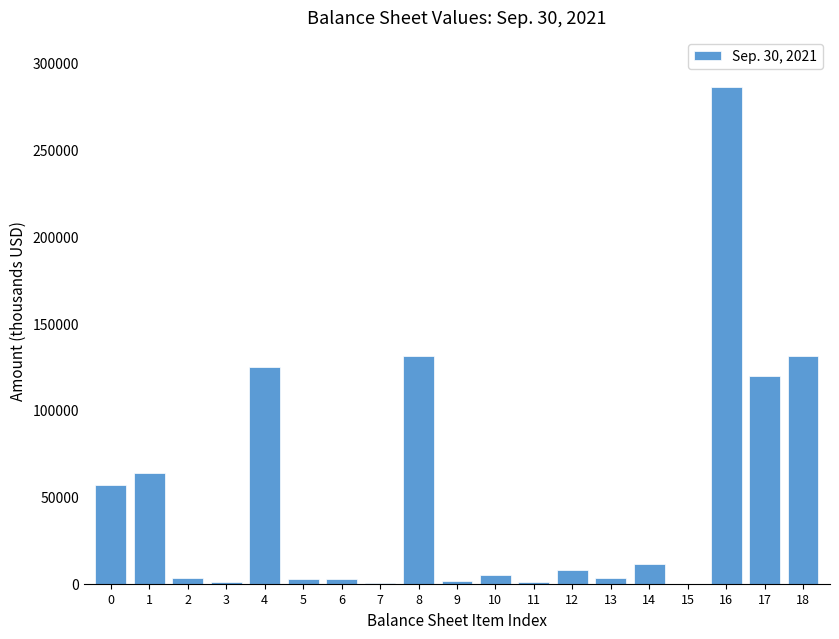

Is it true that the value at 18 is 130889?

True